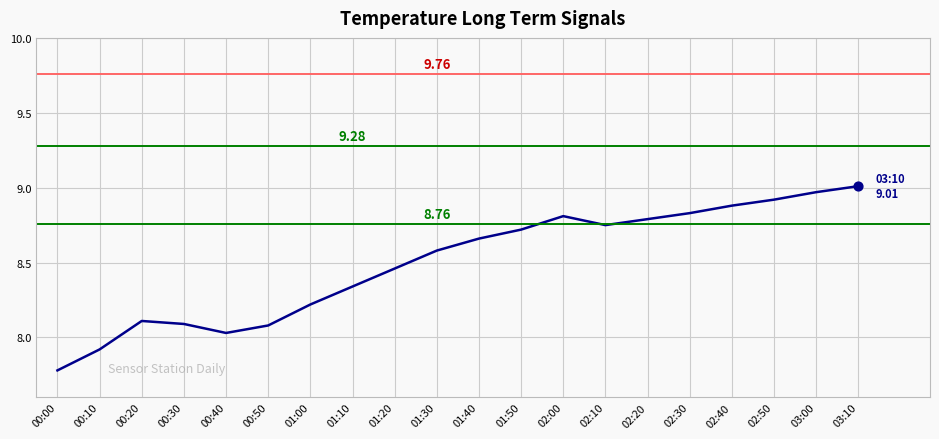

Approximately how many times larger is the value at 01:00 compared to 00:00?

1.1